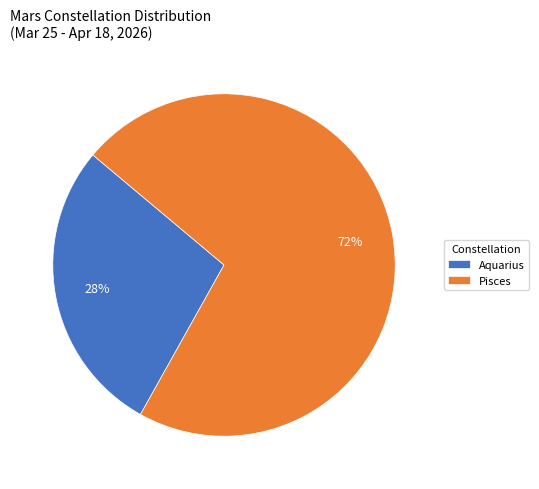

Which slice represents more than half of the pie?

Pisces